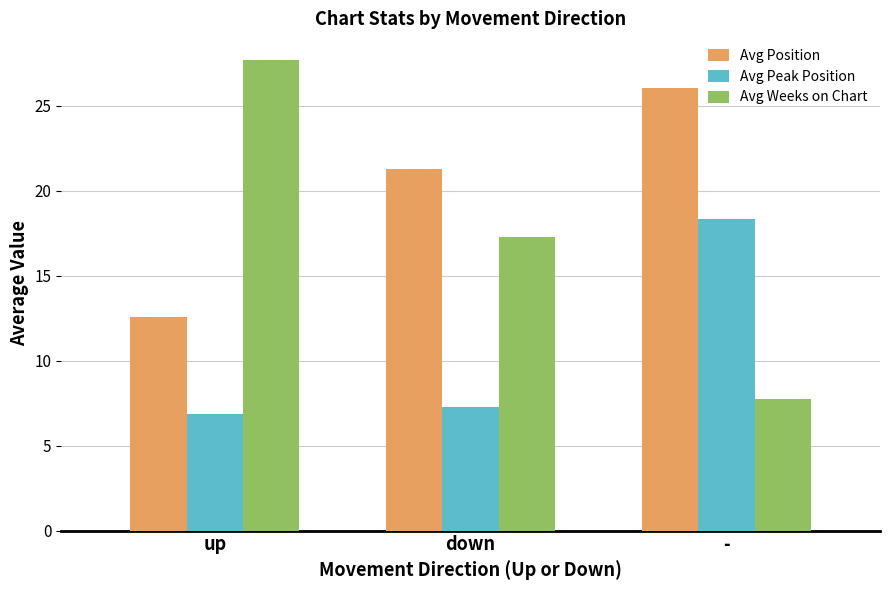

What is the highest value of the Avg Position series?

26.1